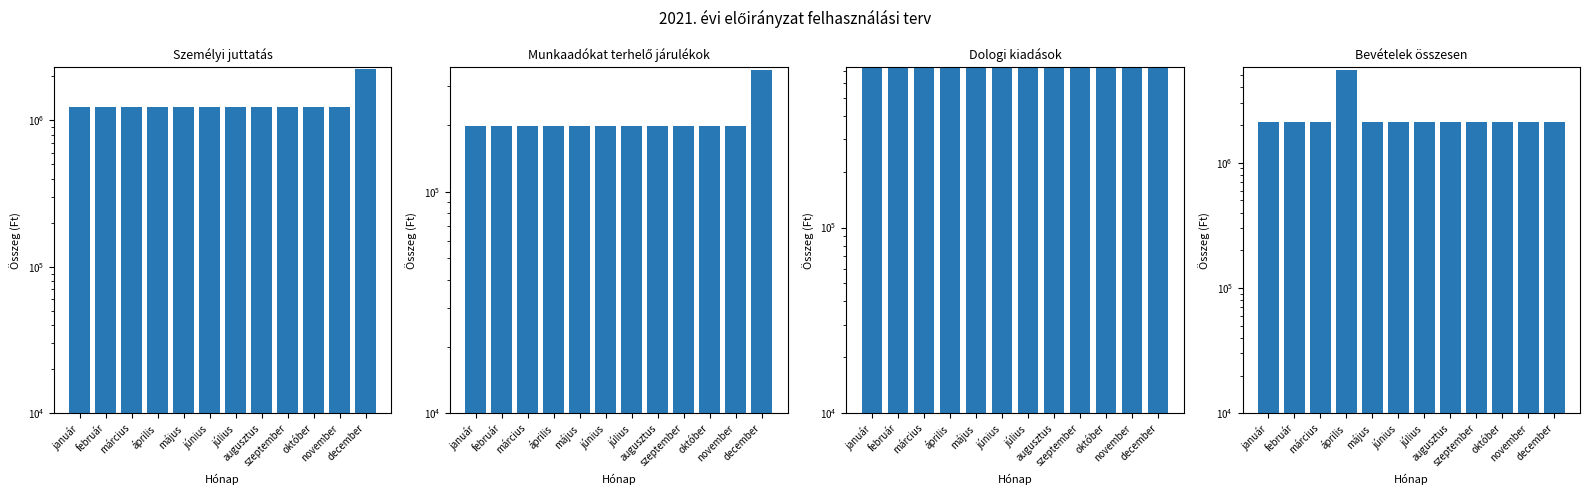

Reading left to right, extract all data points from this chart.

Személyi juttatás: 1232590	1232590	1232590	1232590	1232590	1232590	1232590	1232590	1232590	1232590	1237356	2232590
Munkaadókat terhelő járulékok: 198551	198551	198551	198551	198551	198551	198551	198551	198551	198551	198551	353556
Dologi kiadások: 728265	728265	728265	728265	728265	728265	728265	728265	728265	728265	728265	728267
Bevételek összesen: 2104264	2104264	2104264	5496107	2104264	2104264	2104264	2104264	2104264	2104264	2104264	2104258